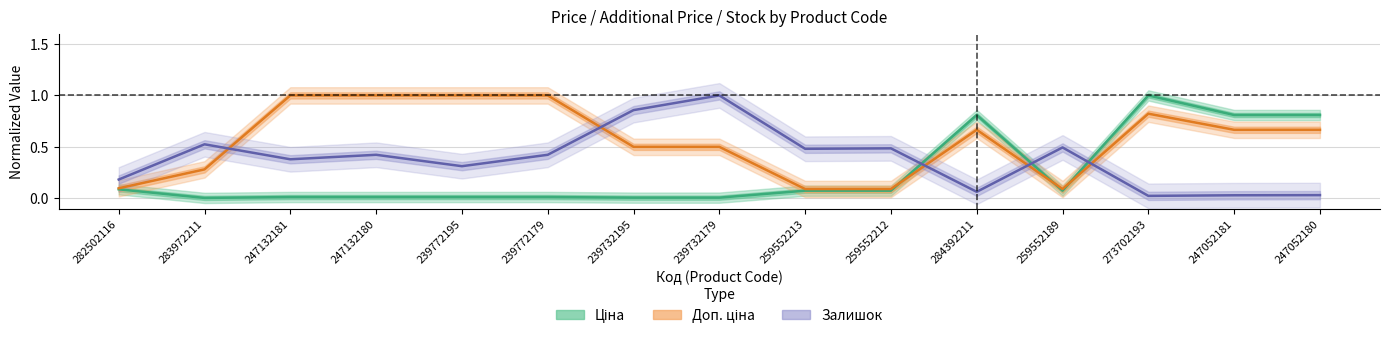

At how many categories does at least one series exceed 0?

15